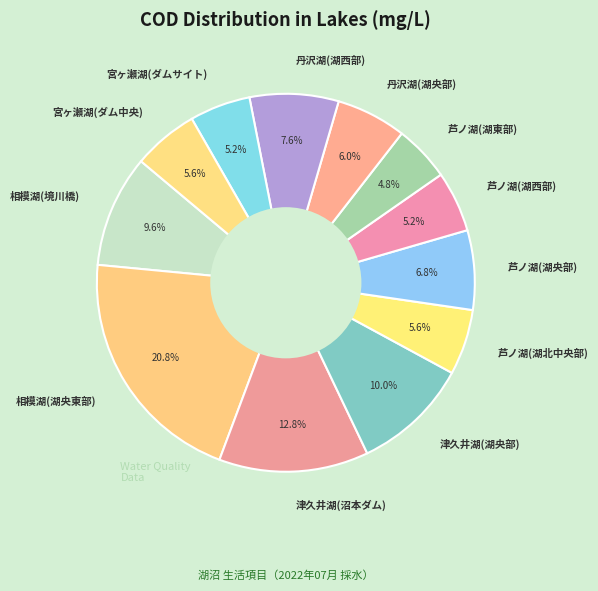

The 宮ヶ瀬湖(ダム中央) slice represents 6% of the pie. True or false?

True